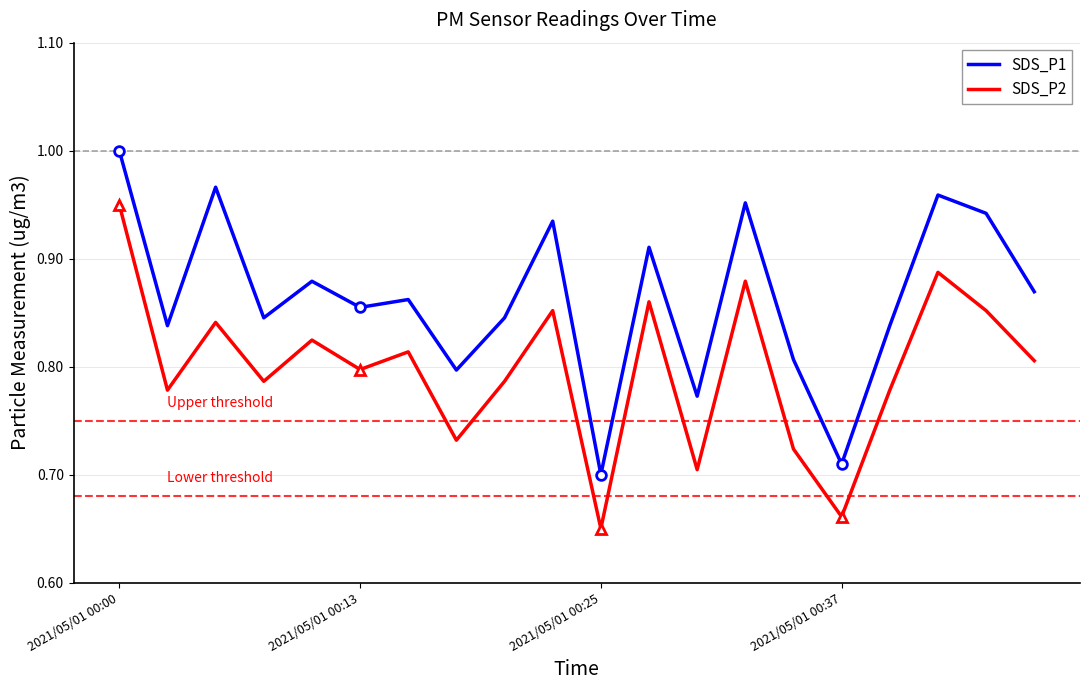

The value of SDS_P1 at 8 is 1.3. True or false?

False